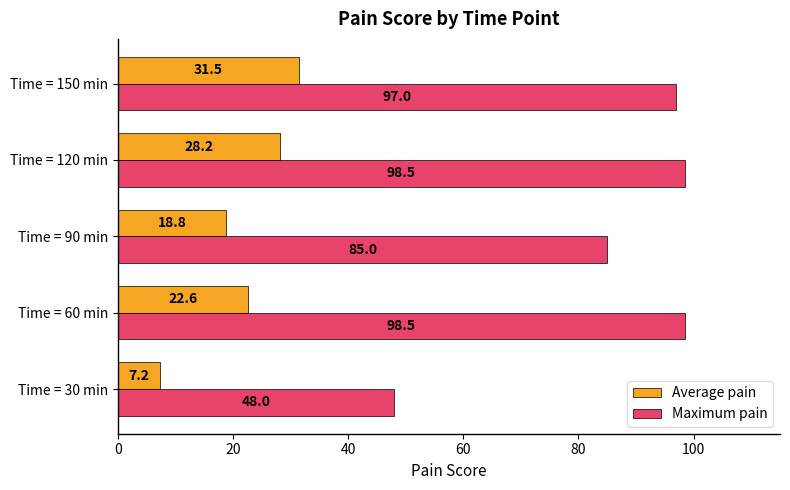

Rank the series by their maximum value, from highest to lowest.

Maximum pain, Average pain